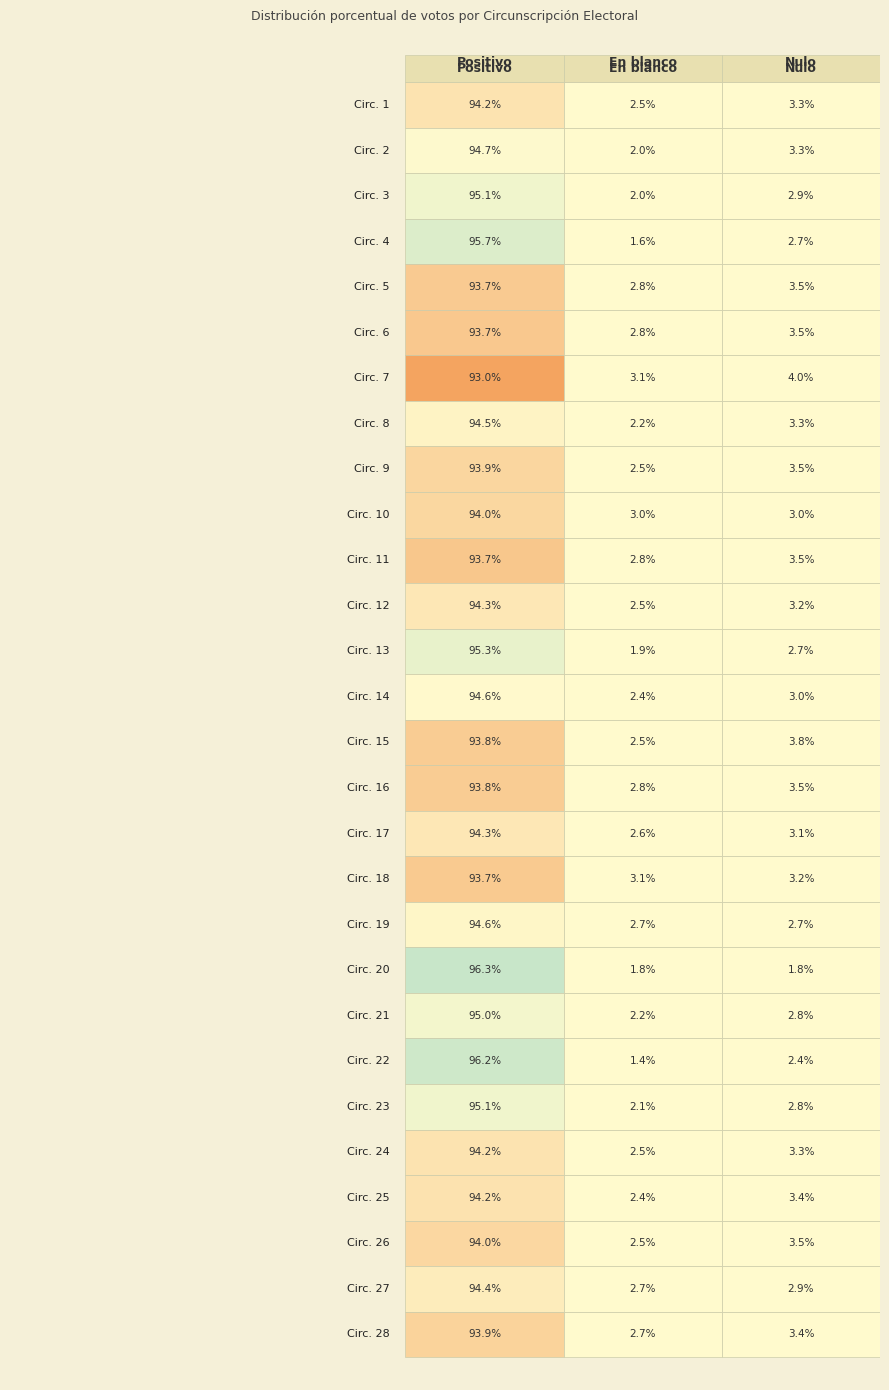

What is the sum of the En blanco values at 22 and 4?

3.0